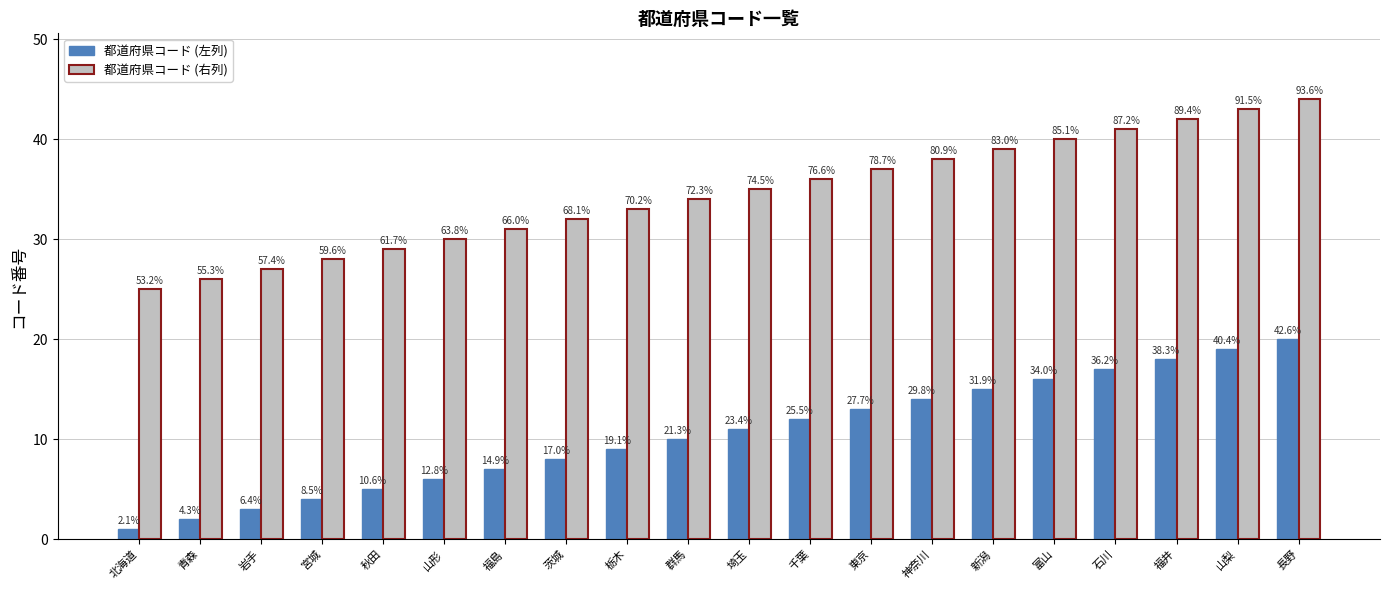

What are all the series names shown in the legend?

都道府県コード (左列), 都道府県コード (右列)